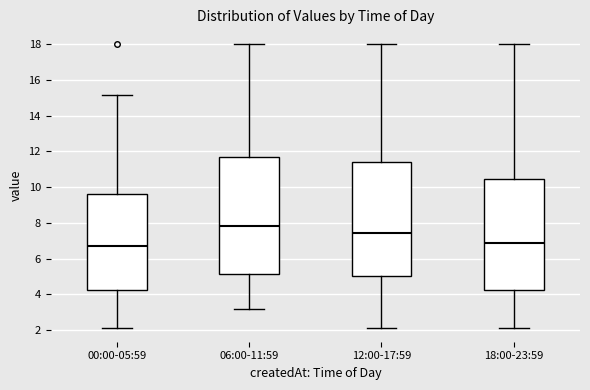

Reading left to right, read every box against the y-axis: the position of its median line, the range the box covers, and the ends of its whiskers. The values are not printed on the chart, so give them approximately, as read against the axis.

00:00-05:59: median 6.6, box 4.2 to 9.6, whiskers 2.2 to 15.2
06:00-11:59: median 7.8, box 5.2 to 11.6, whiskers 3.2 to 18.0
12:00-17:59: median 7.4, box 5.0 to 11.4, whiskers 2.2 to 18.0
18:00-23:59: median 6.8, box 4.2 to 10.4, whiskers 2.2 to 18.0